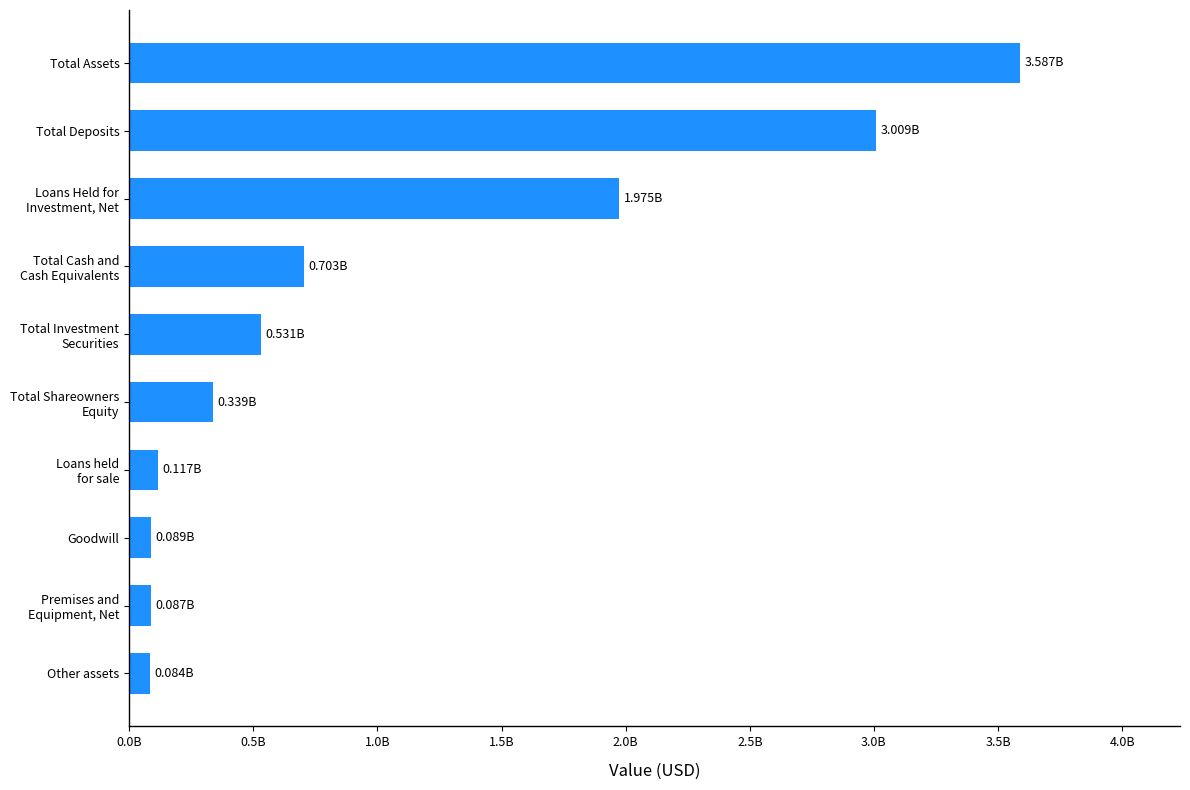

Which label corresponds to the largest value in the chart?

Total Assets